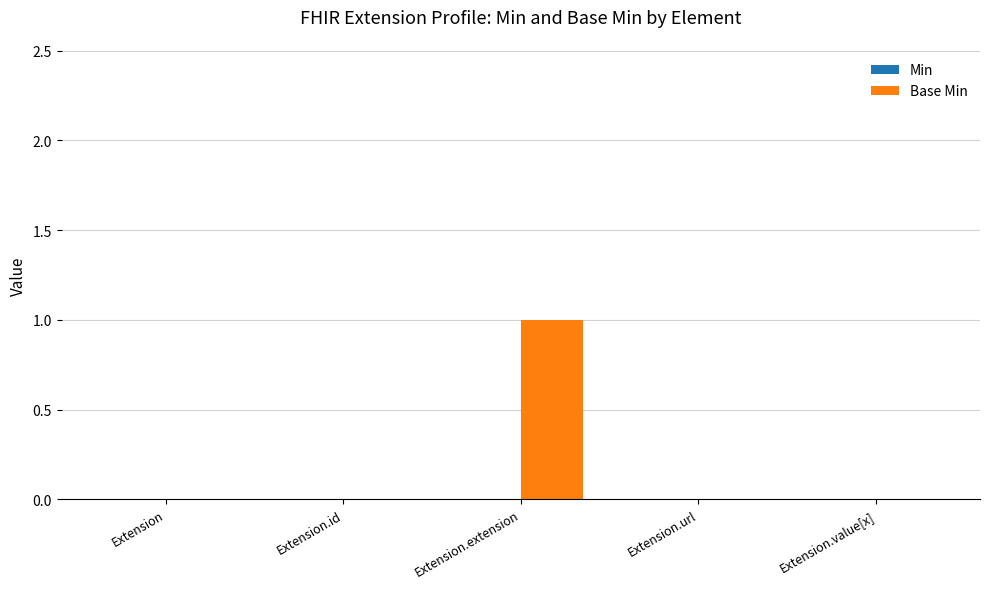

Which has a higher value, Extension.extension or Extension.id?

Extension.extension